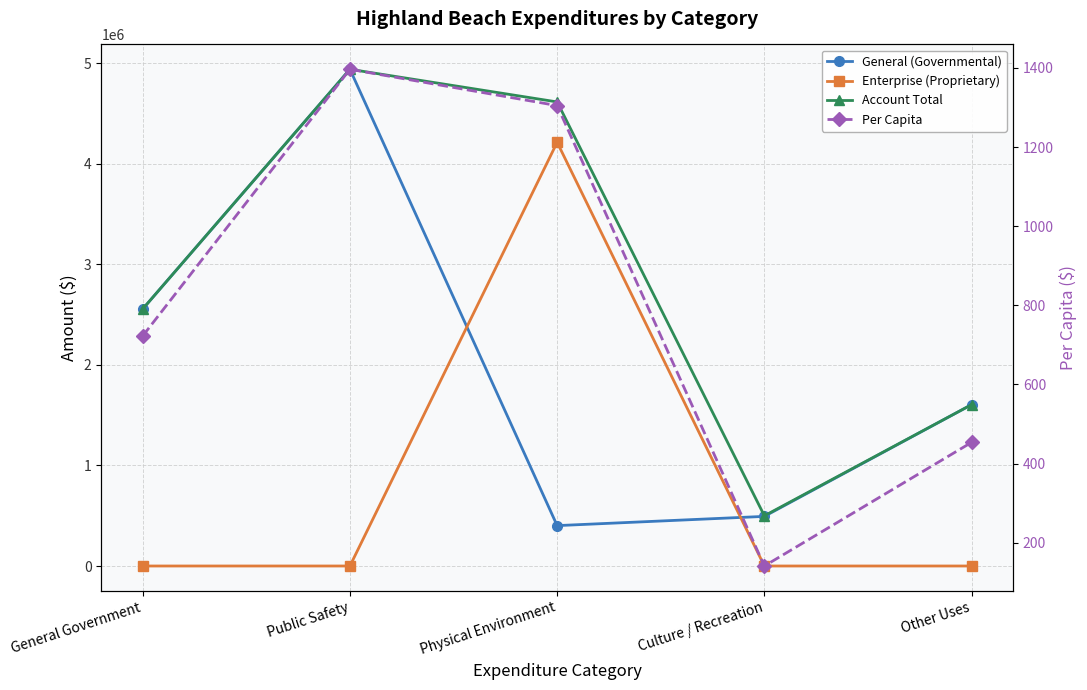

Is it true that Per Capita equals 722.5 at General Government?

True